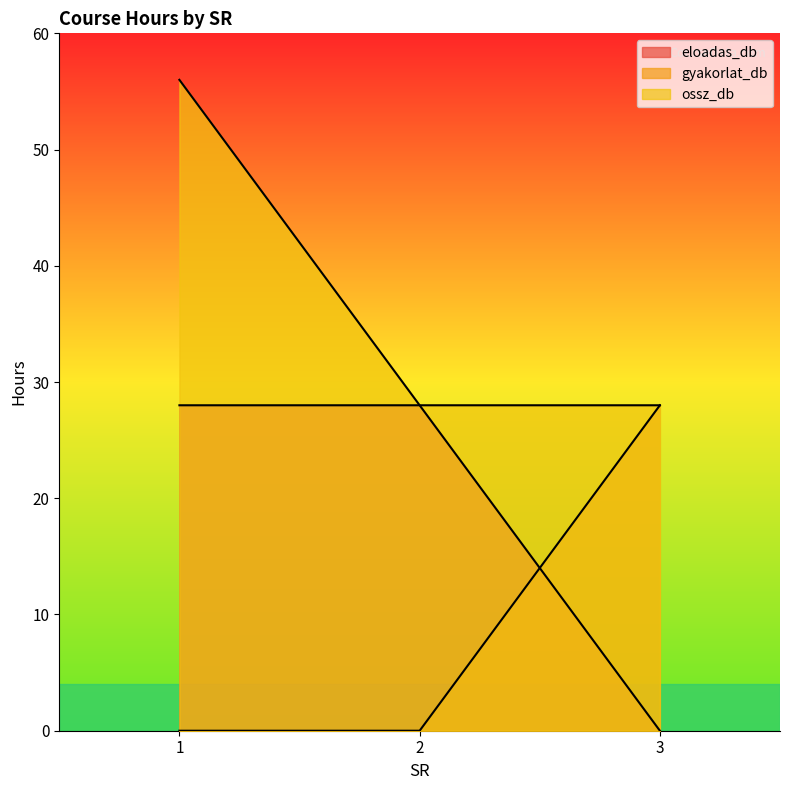

How many gyakorlat_db values are between 0 and 28?

3